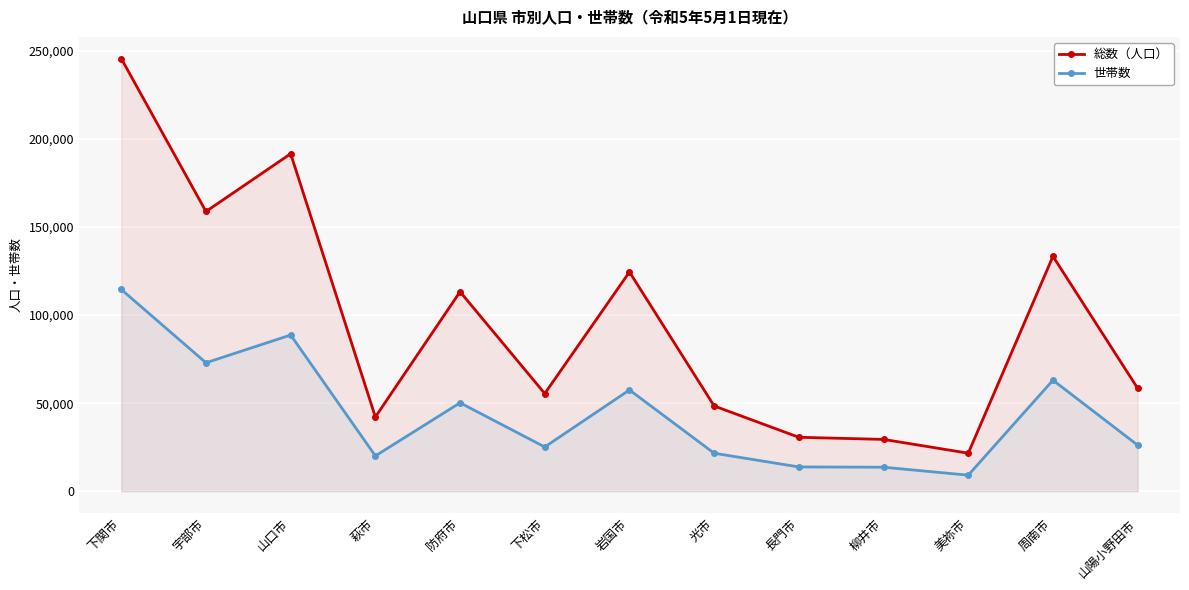

True or false: 総数（人口） and 世帯数 intersect in this chart.

False